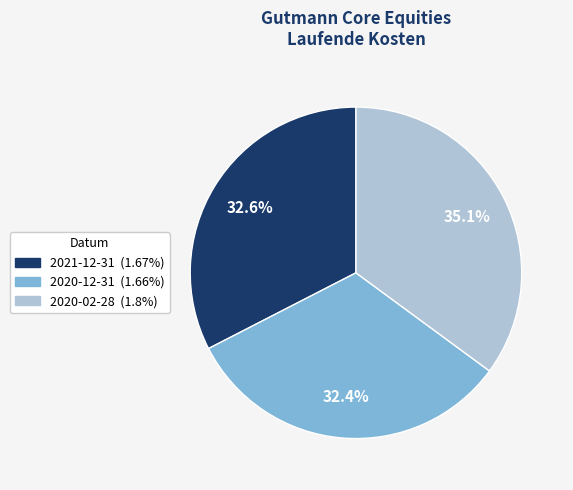

The 2020-02-28 slice represents 35% of the pie. True or false?

True